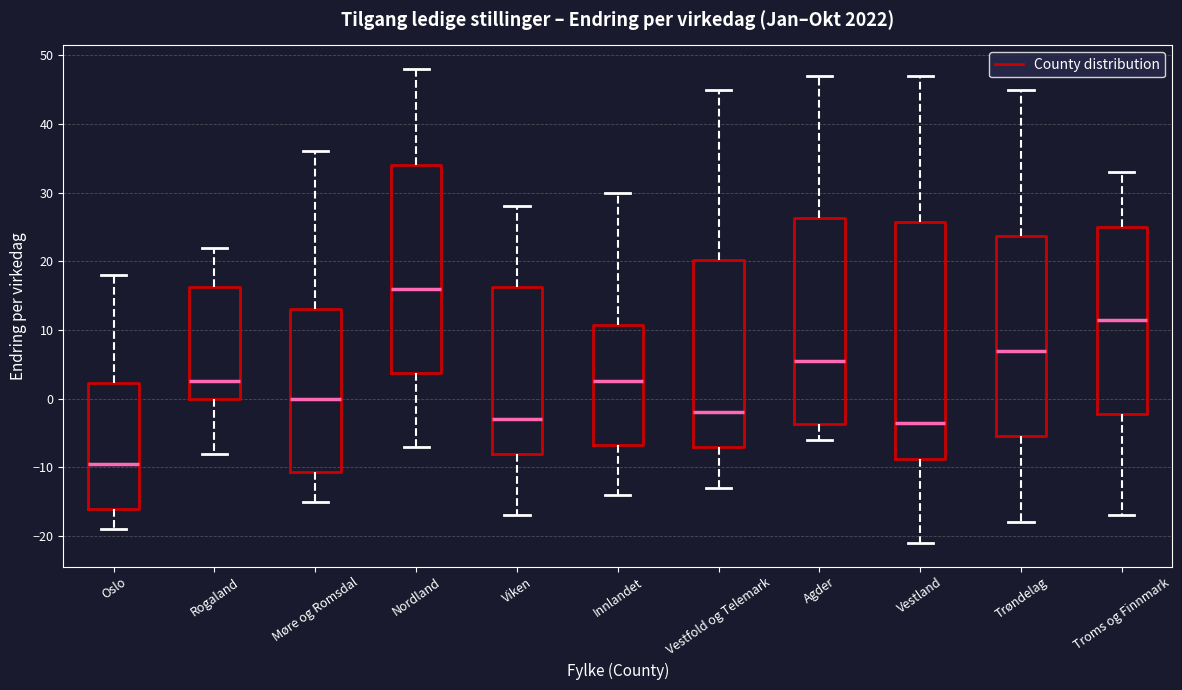

Where does the median line of the box for Innlandet sit on the y-axis? The values are not printed on the chart, so give them approximately, as read against the axis.

3